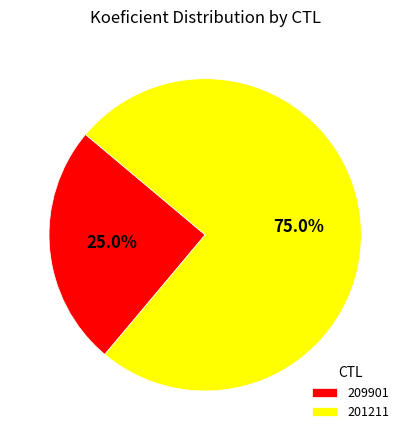

To the nearest percent, what is the difference between the 201211 and 209901 slice percentages?

50%